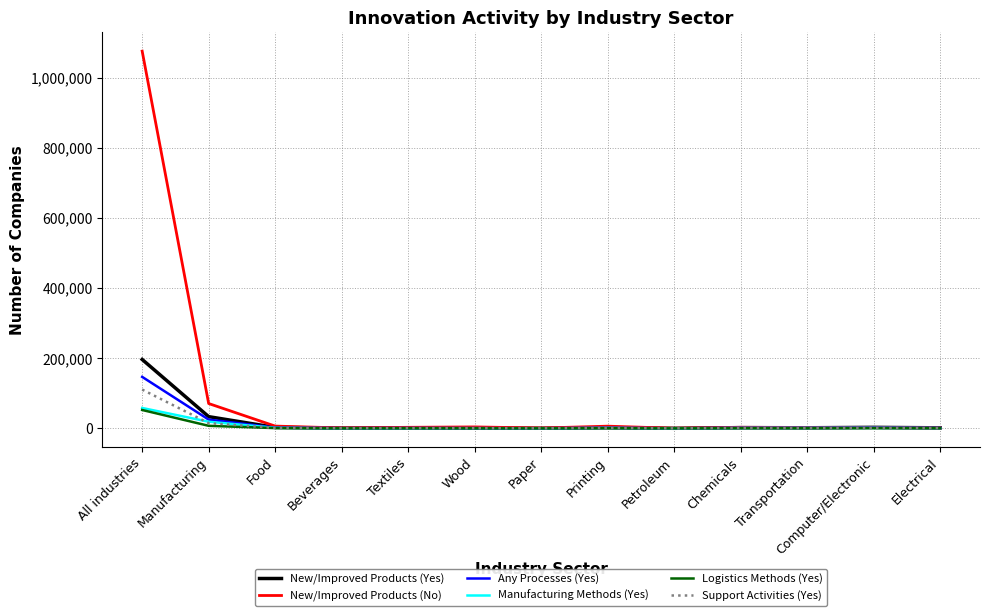

Is the value of New/Improved Products (No) at Textiles greater than the value of Manufacturing Methods (Yes) at All industries?

No